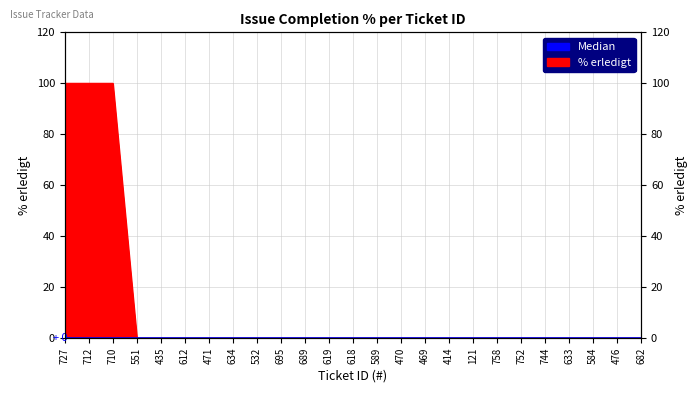

What is the sum of all values?

300